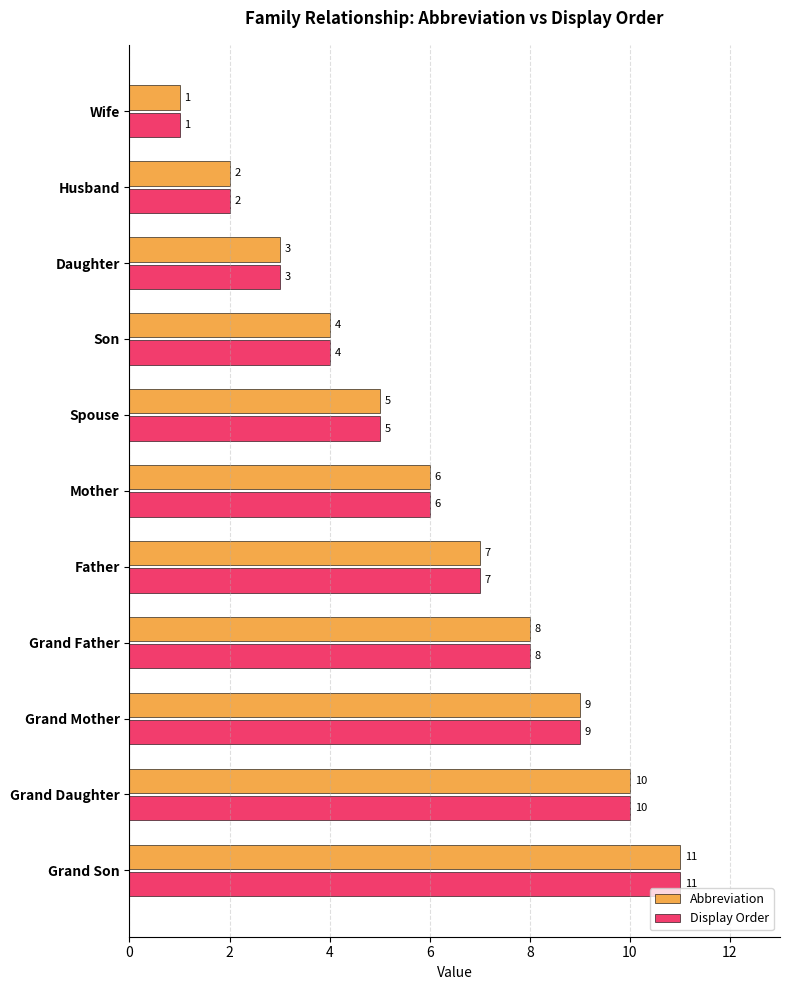

At which label is Display Order closest to 6?

Mother